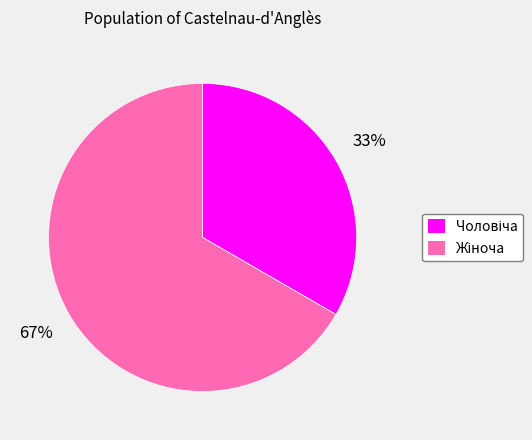

Is there any slice that represents more than half of the pie?

Yes